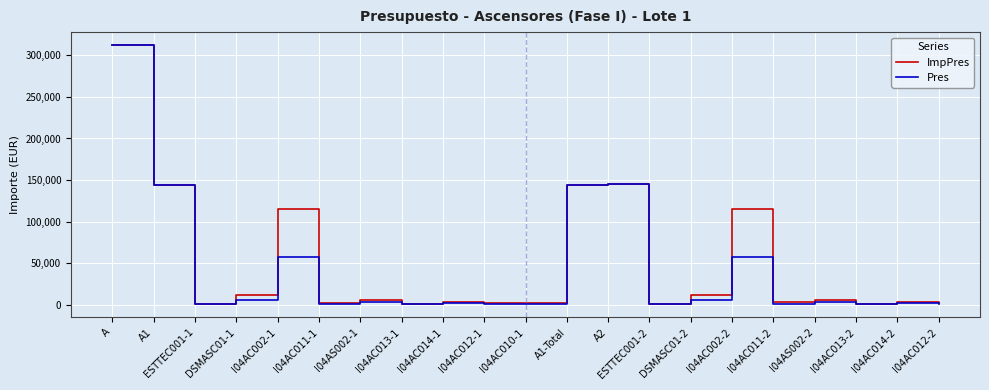

Which category has the highest value in the ImpPres series?

A